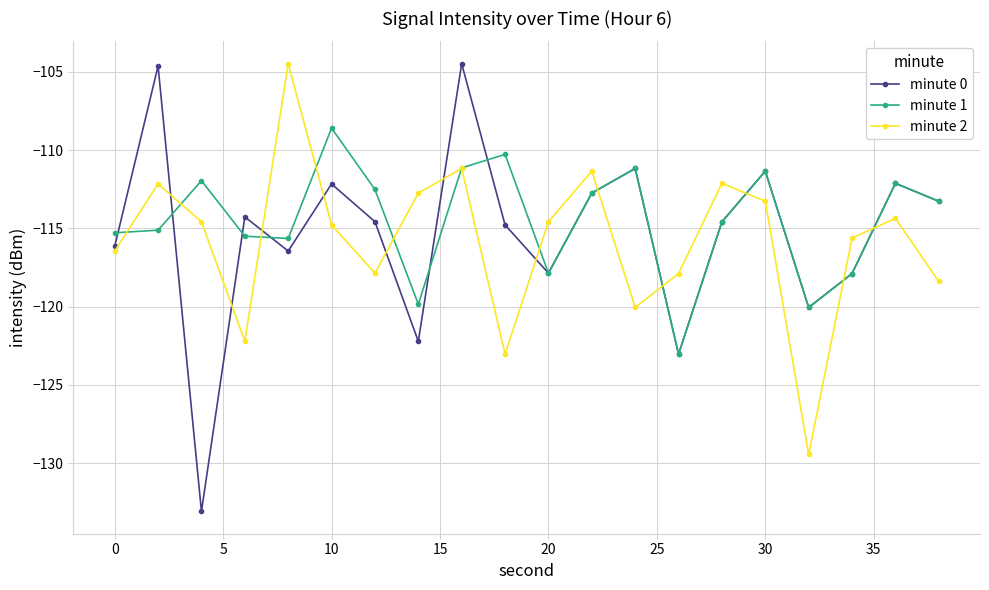

Which series has the widest spread of values?

minute 0